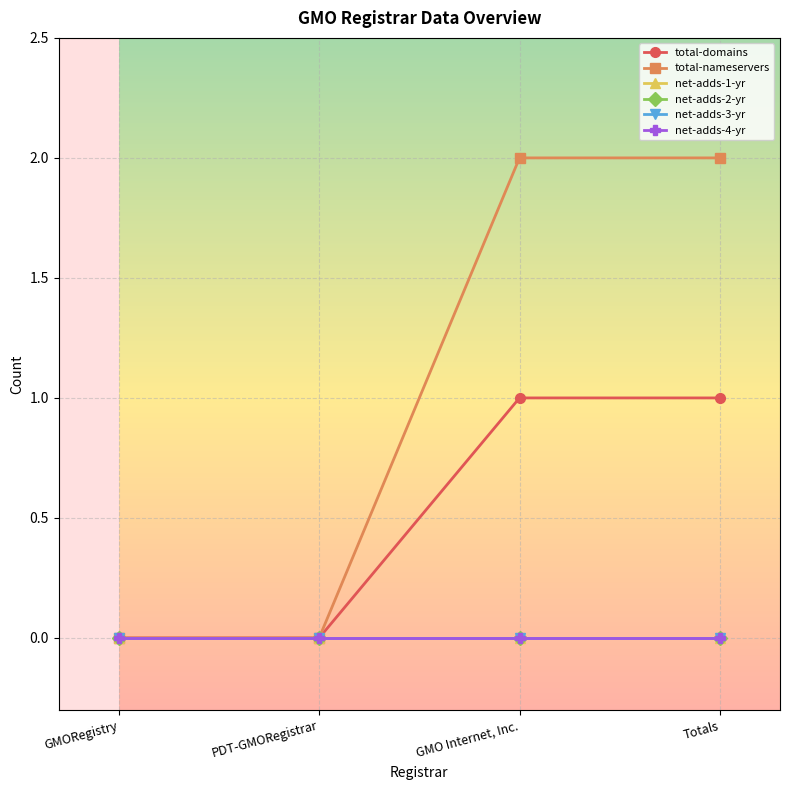

True or false: total-domains and net-adds-2-yr intersect in this chart.

False